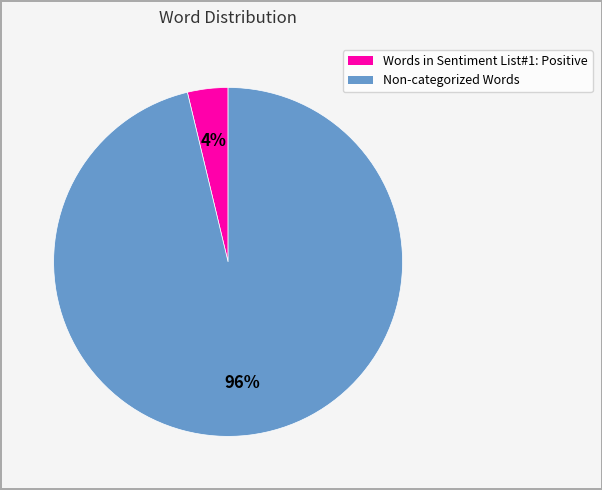

Do Non-categorized Words and Words in Sentiment List#1: Positive together represent more than half of the pie?

Yes